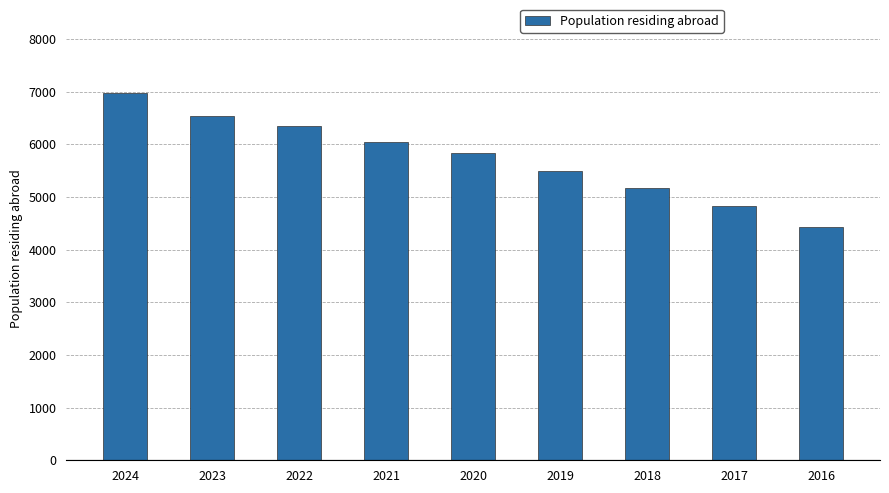

Does the chart contain stacked bars?

No